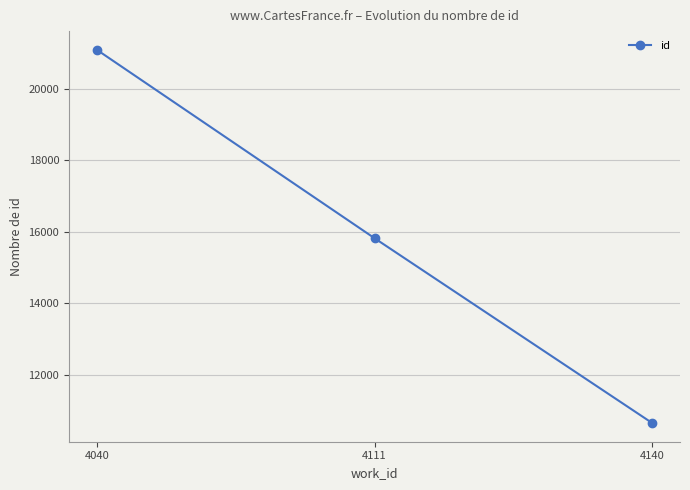

List the labels in order of value, smallest first.

4140, 4111, 4040